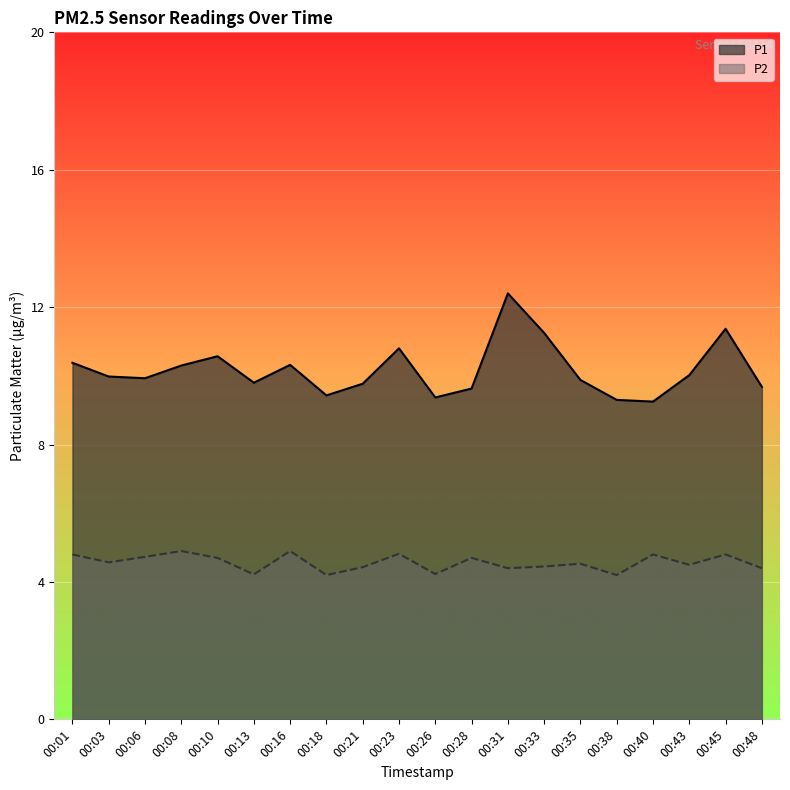

What is the difference between the P2 values at 00:13 and 00:08?

0.7